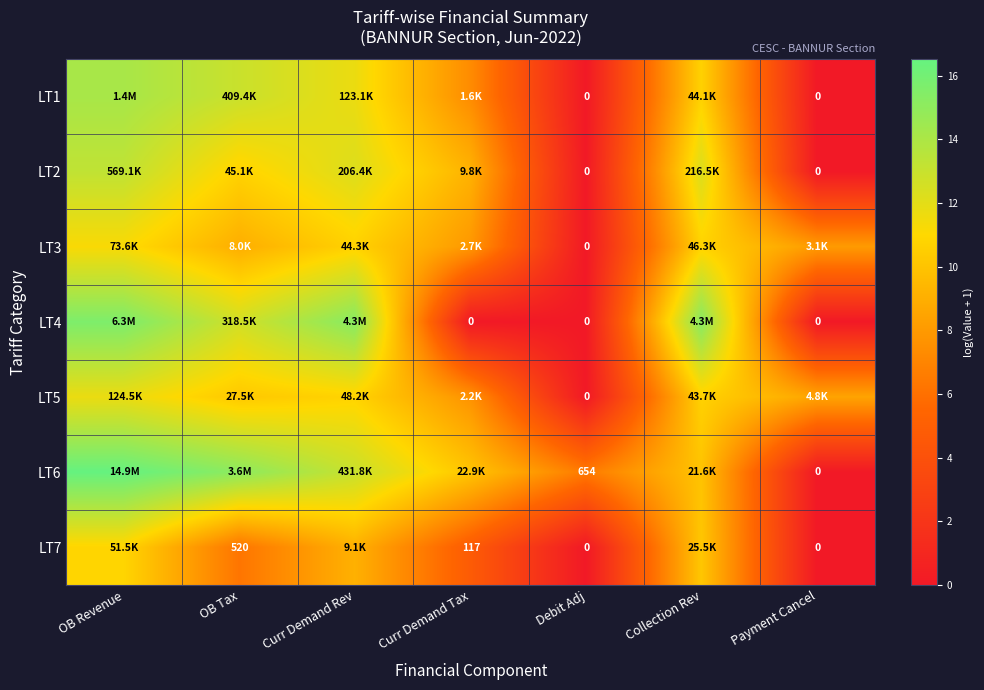

What is the average value of the LT7 series?

5.9